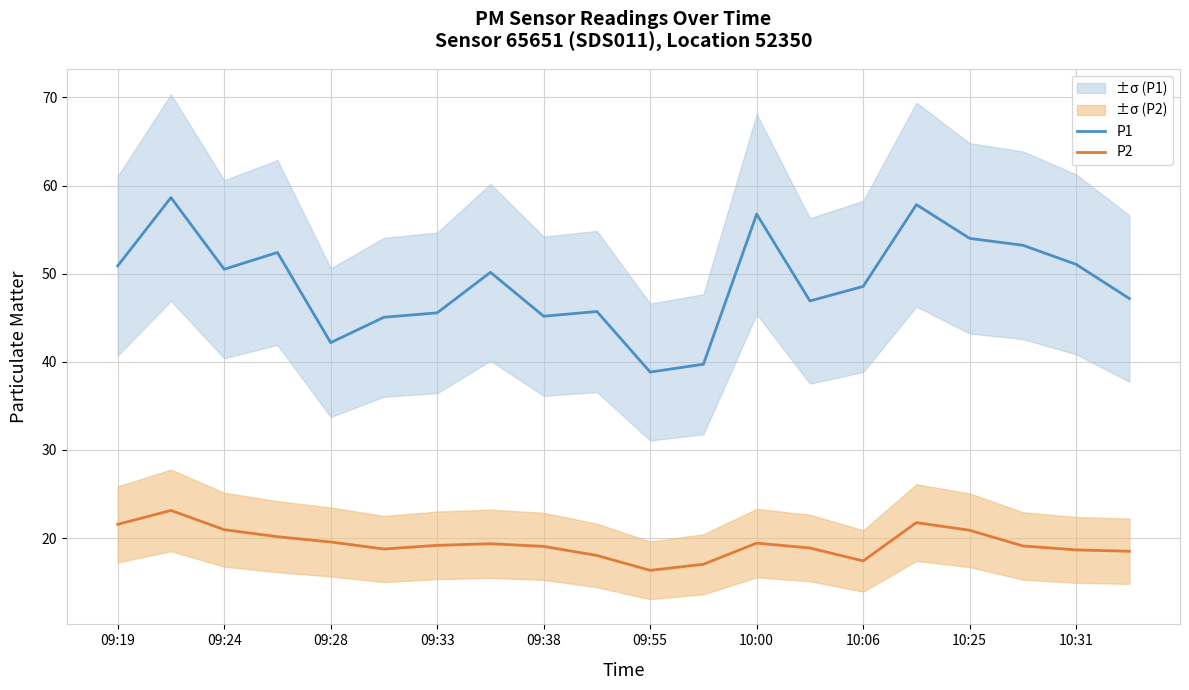

What is the minimum value shown in the chart?

16.3